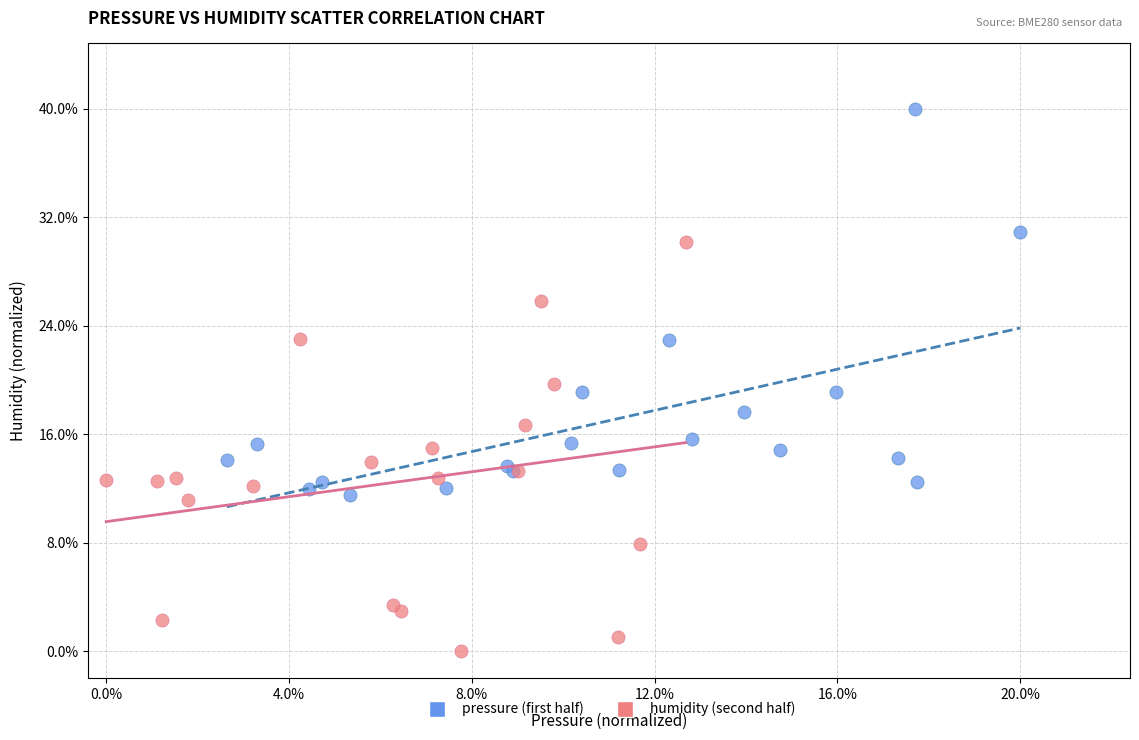

What are all the series names shown in the legend?

pressure (first half), humidity (second half)